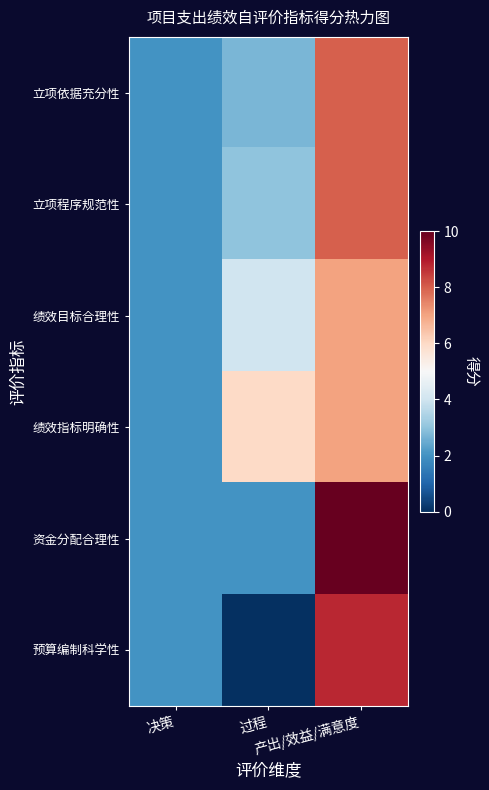

Reading right to left, list all the values displayed in this chart.

立项依据充分性: 产出/效益/满意度=8.0	过程=2.7	决策=2.0
立项程序规范性: 产出/效益/满意度=8.0	过程=3.0	决策=2.0
绩效目标合理性: 产出/效益/满意度=7.0	过程=4.0	决策=2.0
绩效指标明确性: 产出/效益/满意度=7.0	过程=6.0	决策=2.0
资金分配合理性: 产出/效益/满意度=30.0	过程=2.0	决策=2.0
预算编制科学性: 产出/效益/满意度=8.8	过程=0.0	决策=2.0